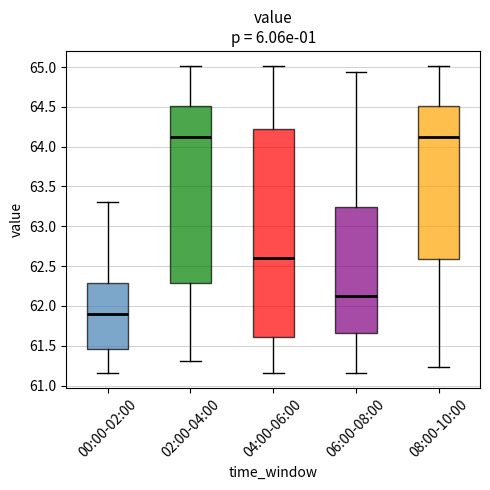

Where is the upper edge of the box for 08:00-10:00 on the y-axis? The values are not printed on the chart, so give them approximately, as read against the axis.

64.50